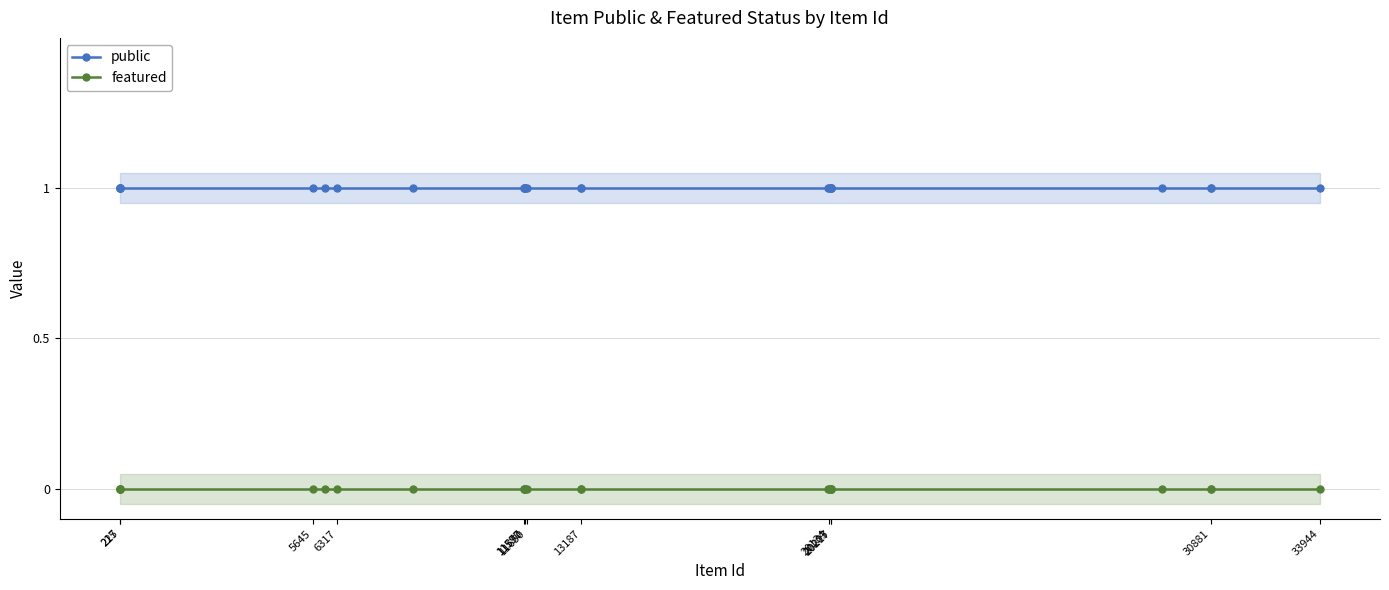

True or false: featured and public cross at least once.

False